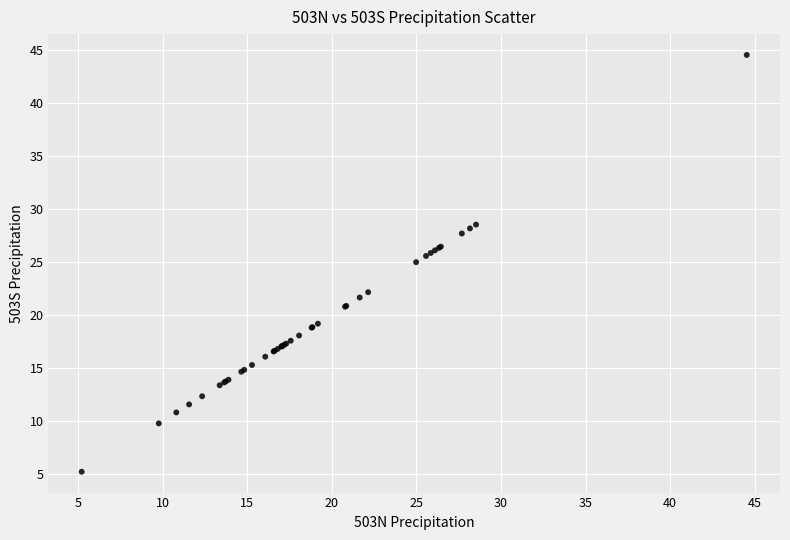

What Y value in the scatter plot is closest to 24?

25.0